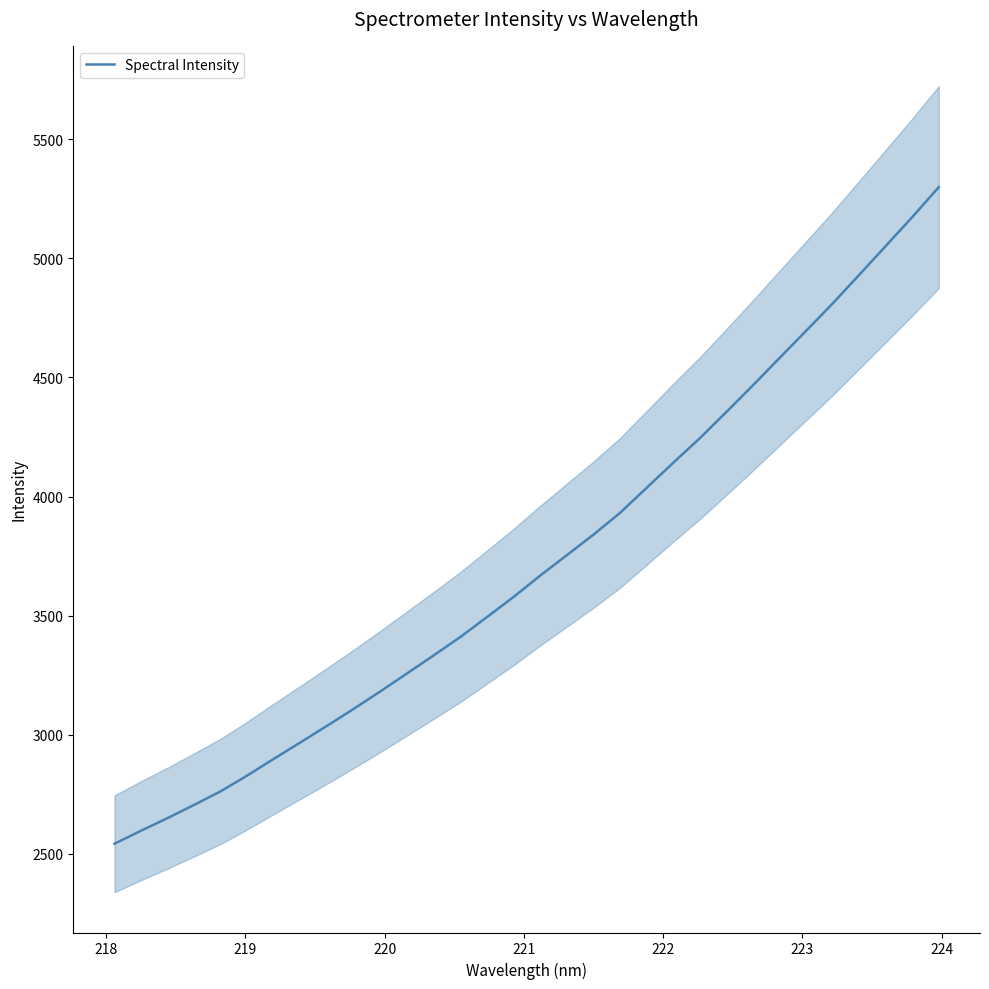

What is the maximum value for Spectral Intensity?

5298.8